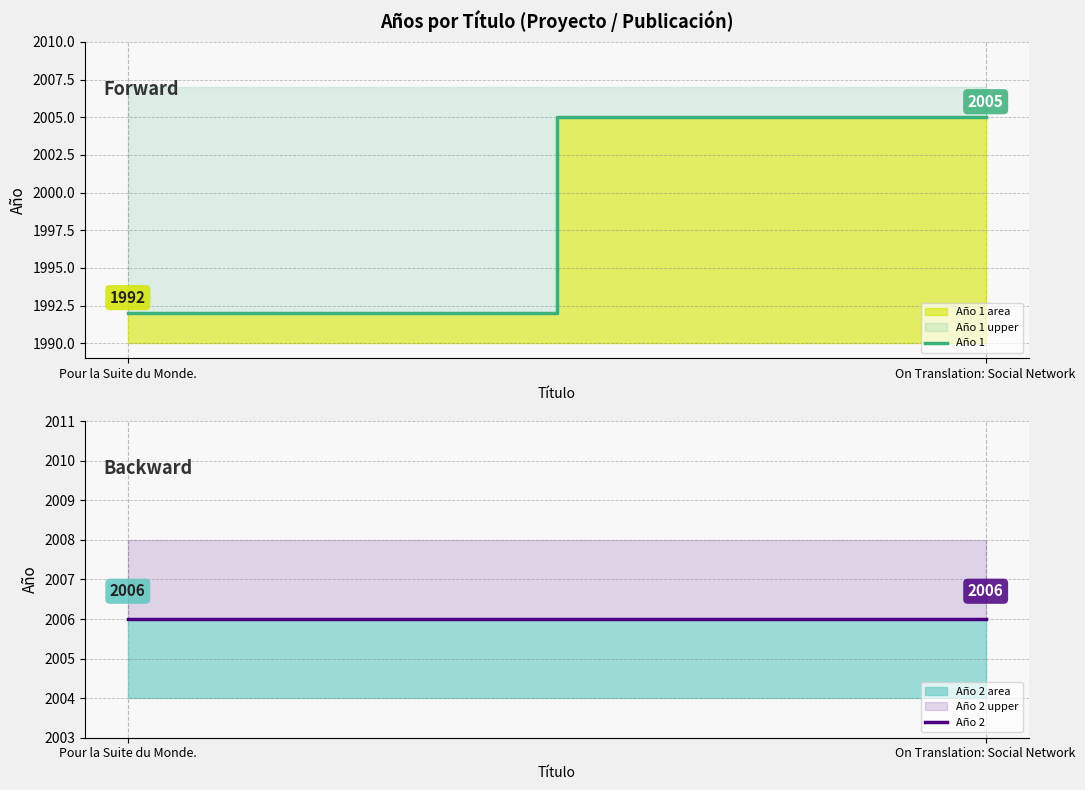

Is the value of Año 2 at Pour la Suite du Monde. greater than the value of Año 1 at Pour la Suite du Monde.?

Yes